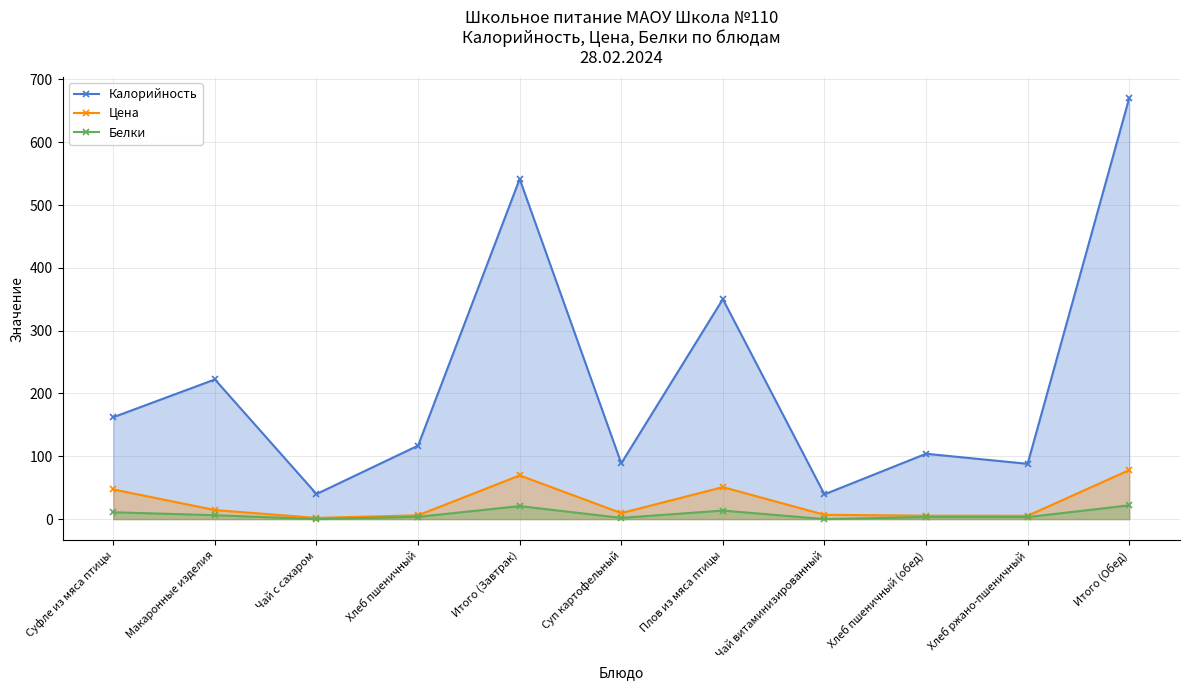

Which label corresponds to the largest value in the chart?

Итого (Обед)